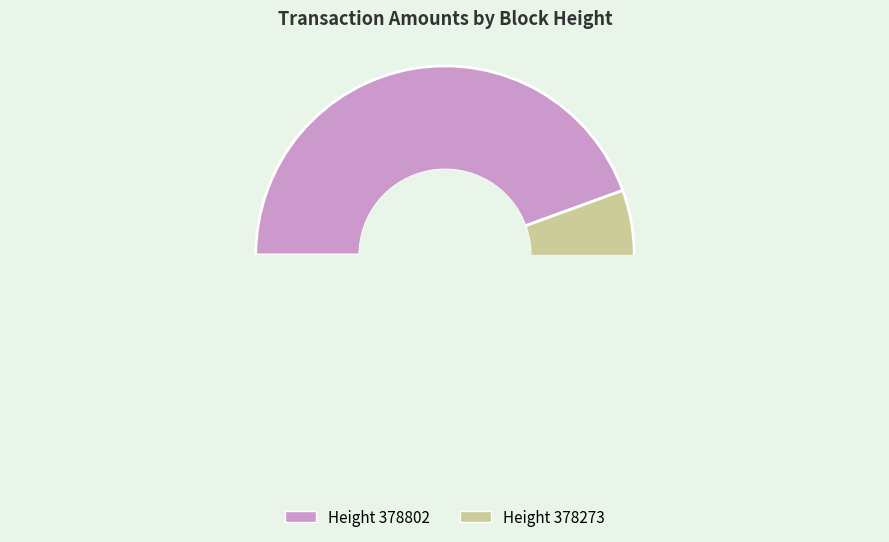

Is the sum of 378273 and 378802 greater than half?

Yes